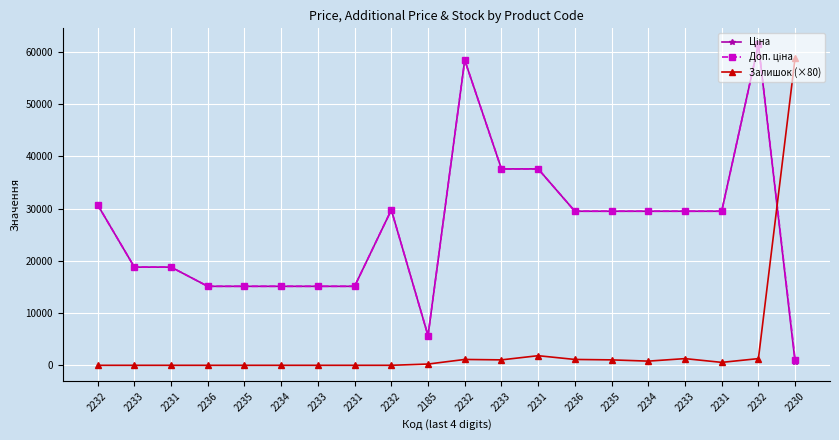

How many intersections are there between Залишок (×80) and Ціна?

1